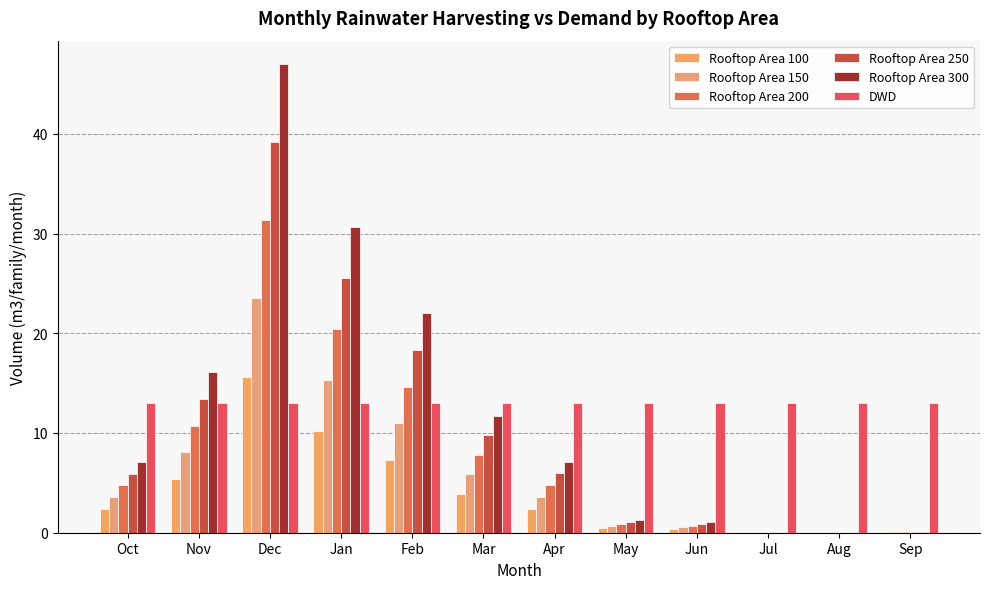

How many values in the Rooftop Area 200 series exceed 4?

7